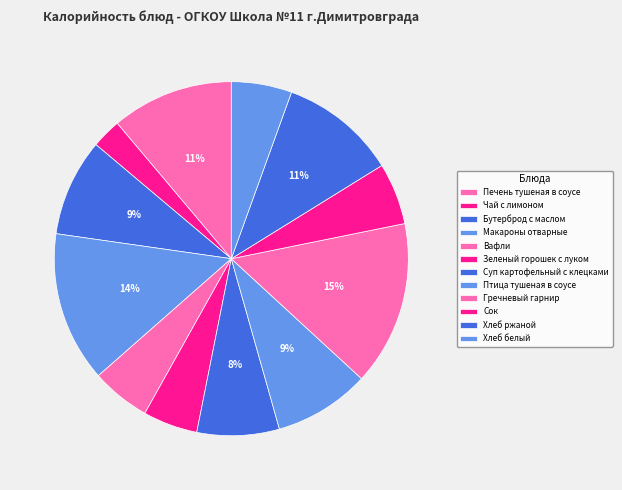

Rank the categories by value from lowest to highest.

Чай с лимоном, Зеленый горошек с луком, Вафли, Хлеб белый, Сок, Суп картофельный с клецками, Птица тушеная в соусе, Бутерброд с маслом, Хлеб ржаной, Печень тушеная в соусе, Макароны отварные, Гречневый гарнир